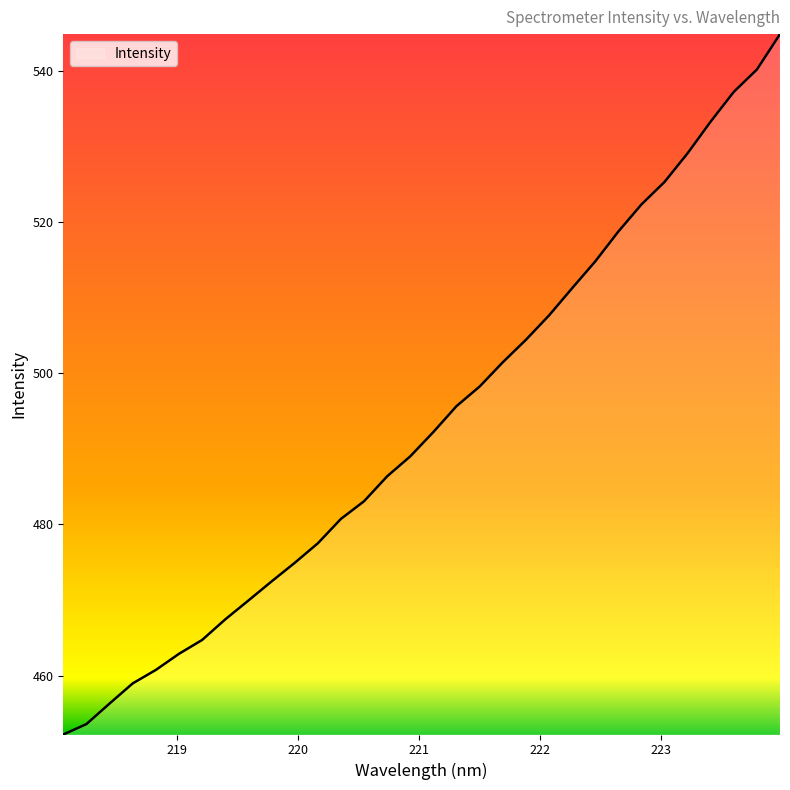

What is the difference between the maximum and minimum values?

92.6